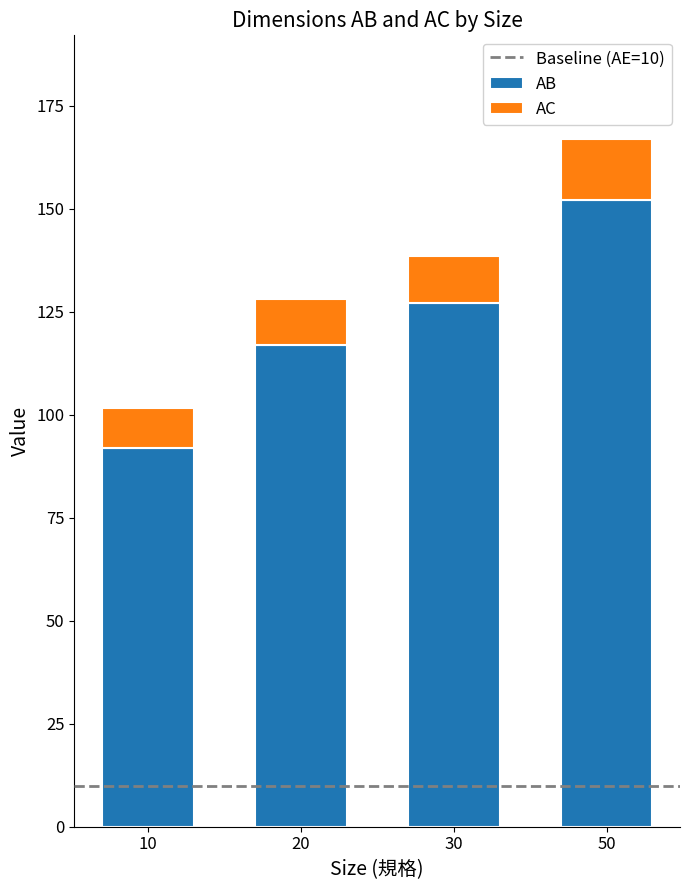

How many series are shown in this chart?

2